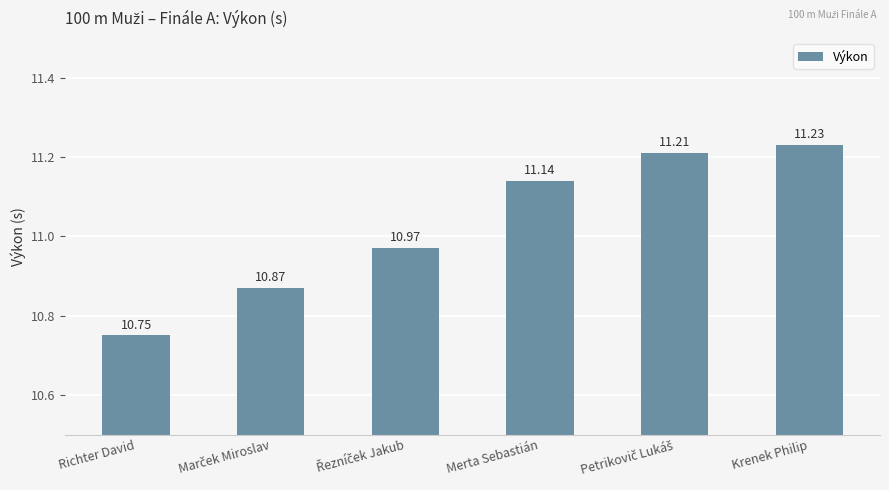

What is the label of the 1st bar from the left?

Richter David